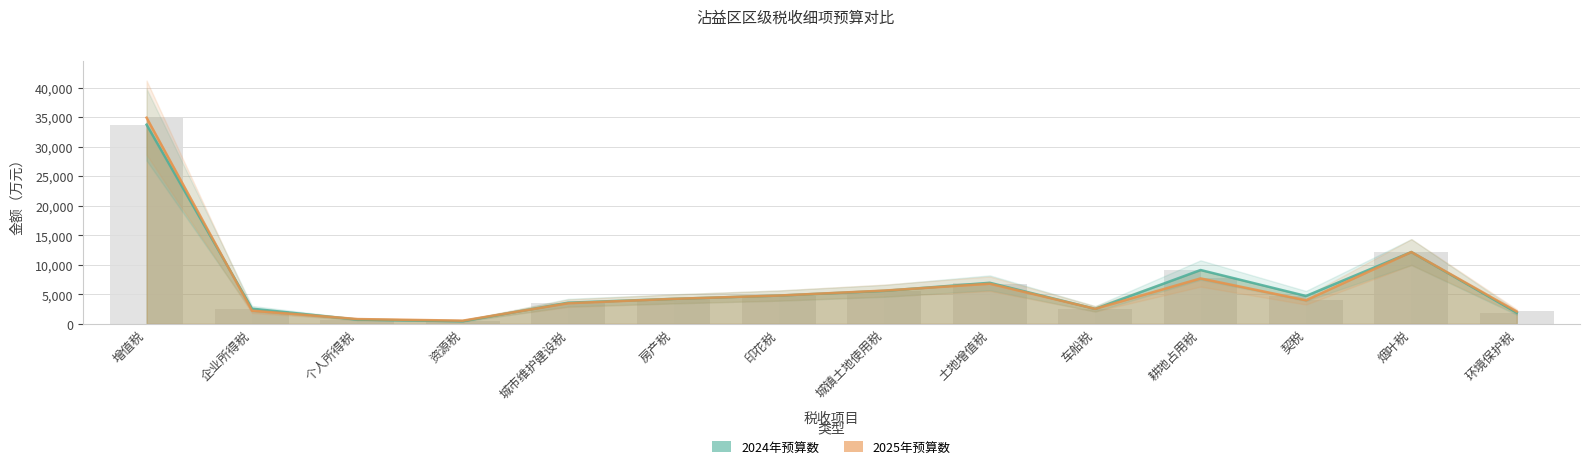

What is the smallest value displayed?

457